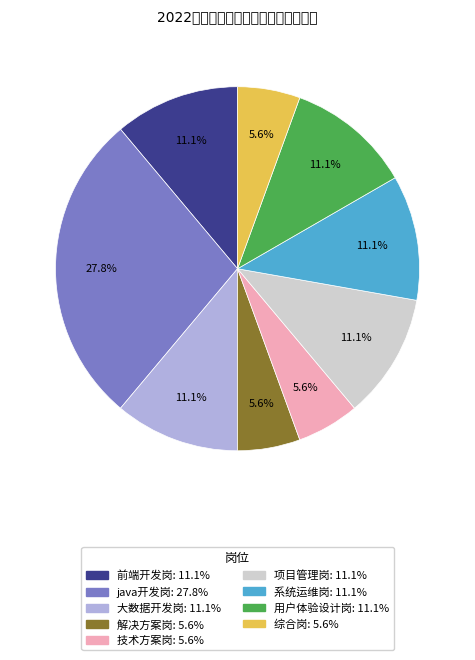

Is 用户体验设计岗 the majority of the pie?

No